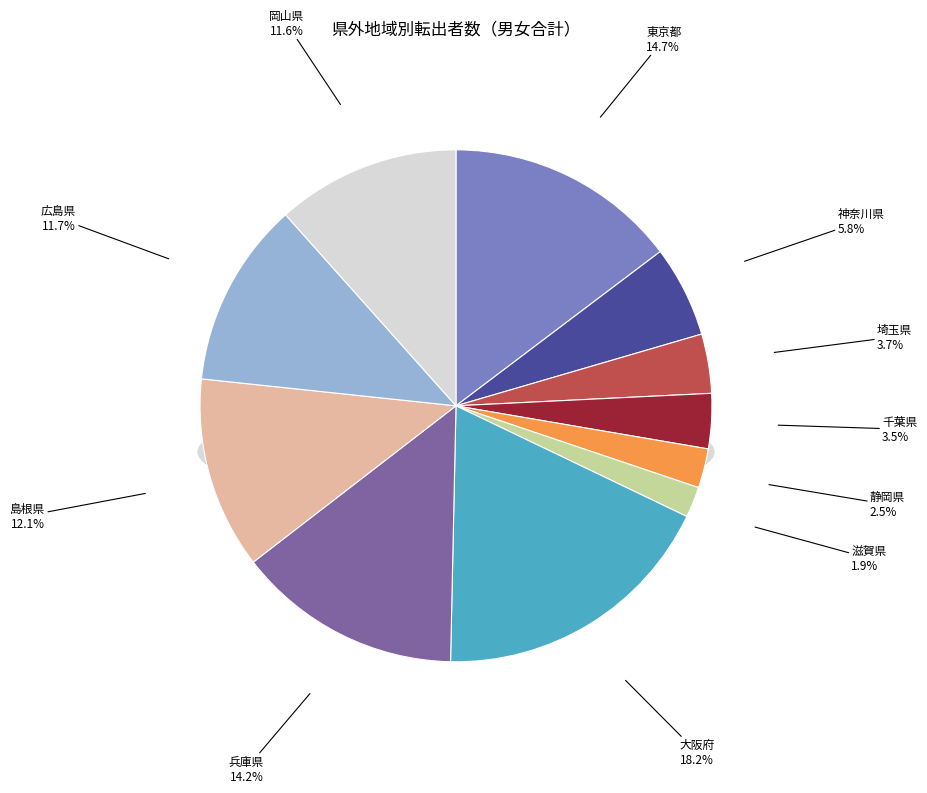

What percentage do 神奈川県 and 千葉県 together represent?

9.2%